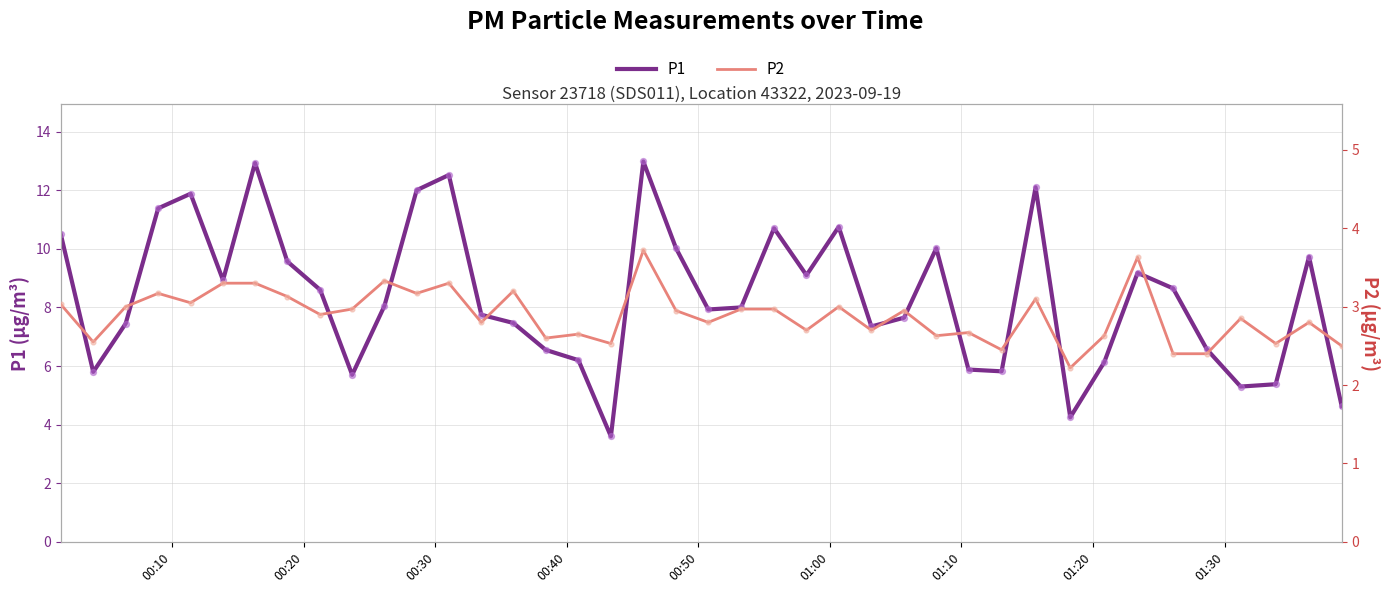

What is the minimum value for P1?

3.6